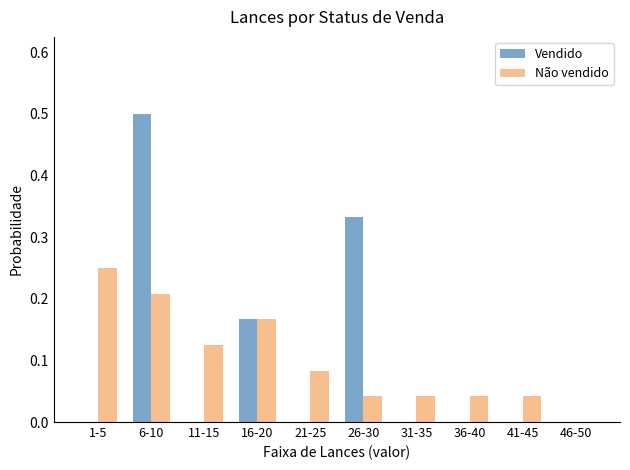

The Não vendido series shows 0.3 at 6-10. True or false?

False